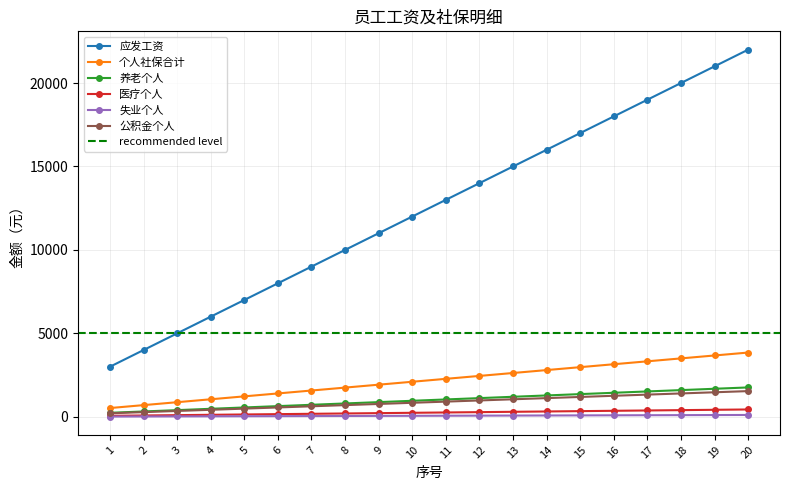

How many lines are shown in the chart?

6